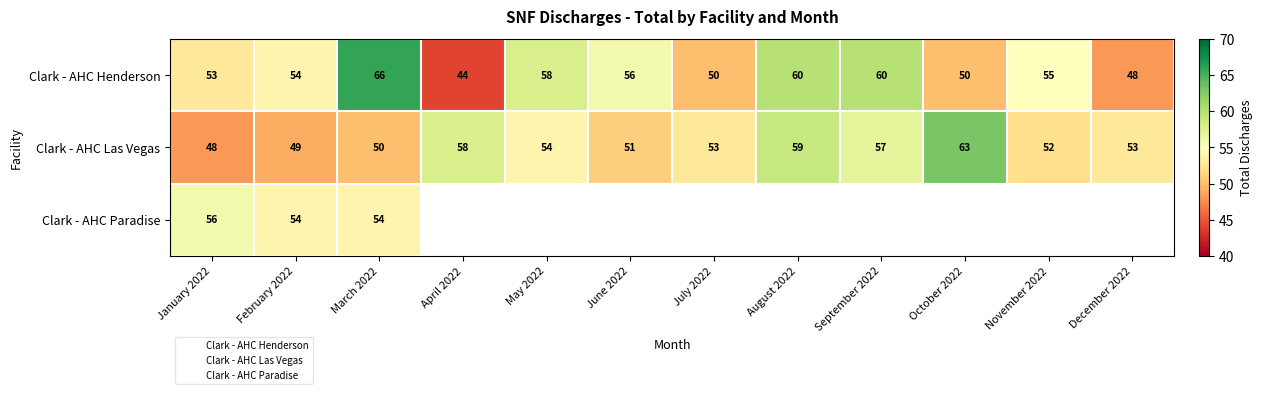

What is the difference between the maximum and minimum values in the Clark - AHC Henderson series?

22.0